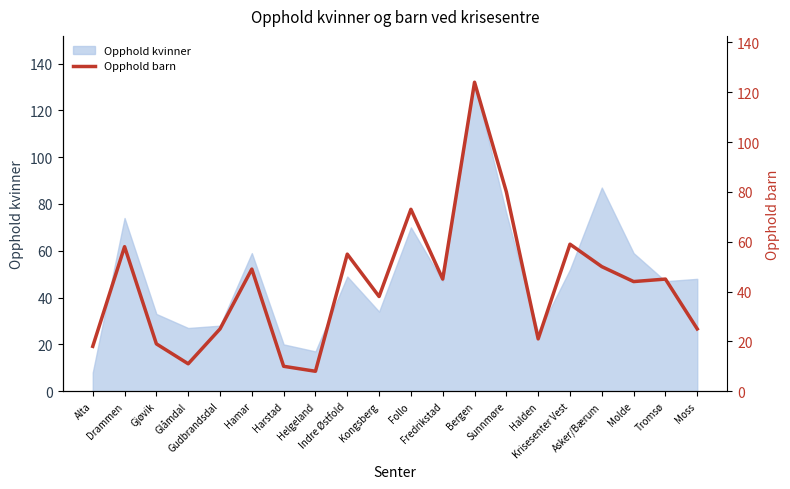

What is the label of the 10th point from the right?

Follo